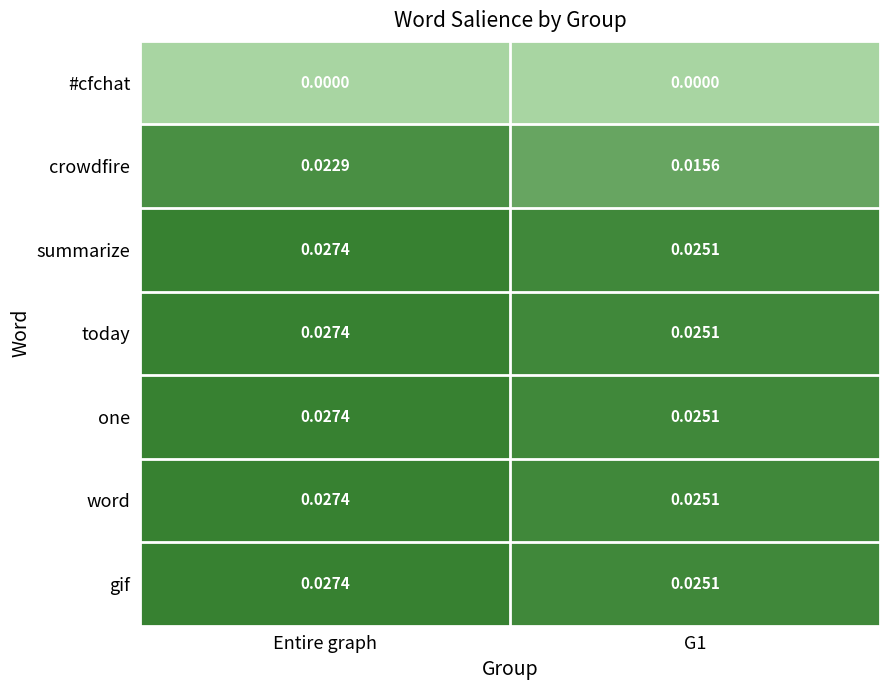

Which series has the largest range (max minus min)?

crowdfire